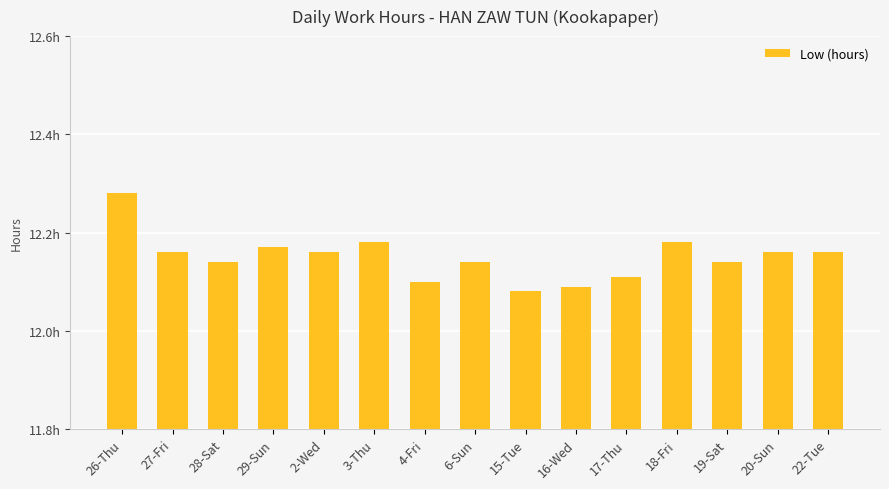

Rank the categories by value from highest to lowest.

26-Thu, 3-Thu, 18-Fri, 29-Sun, 27-Fri, 2-Wed, 20-Sun, 22-Tue, 28-Sat, 6-Sun, 19-Sat, 17-Thu, 4-Fri, 16-Wed, 15-Tue